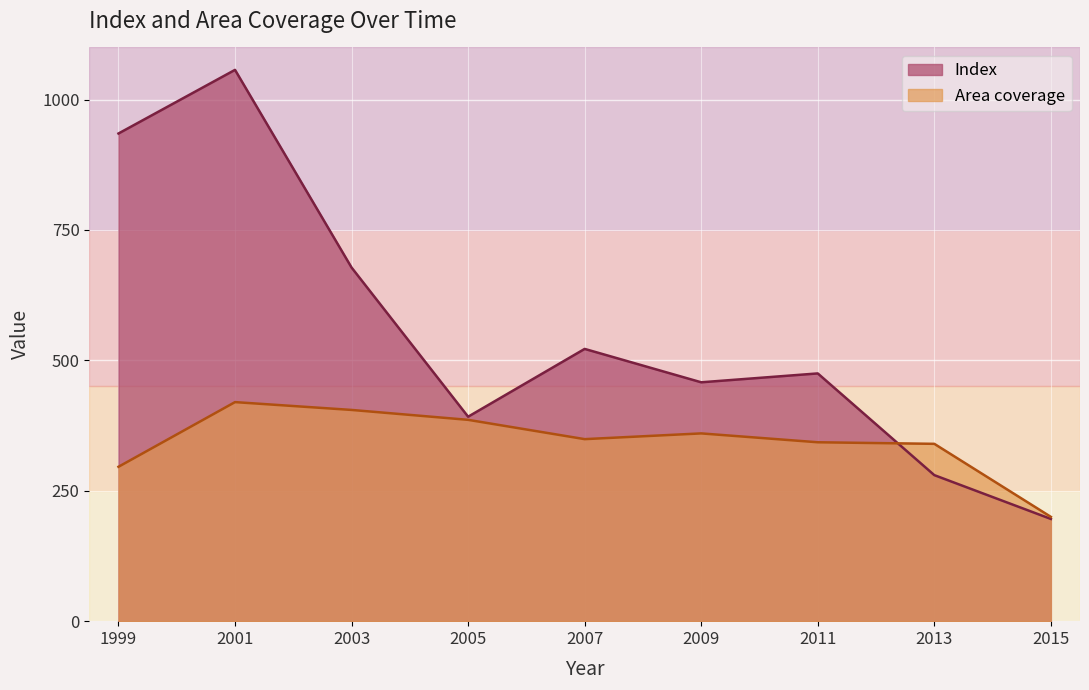

At which category does Area coverage reach its first local valley?

2007